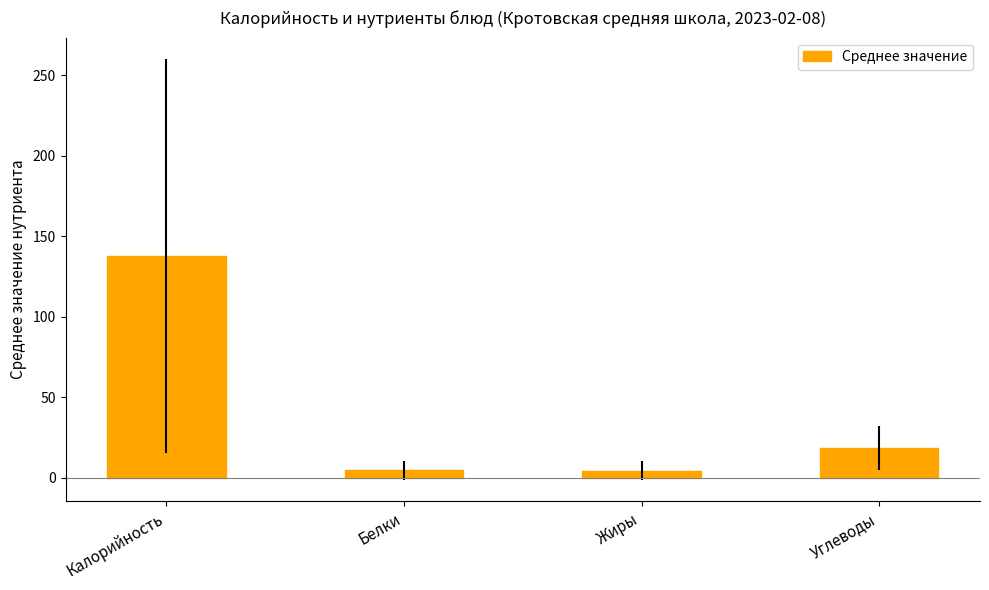

Are the bars horizontal?

No